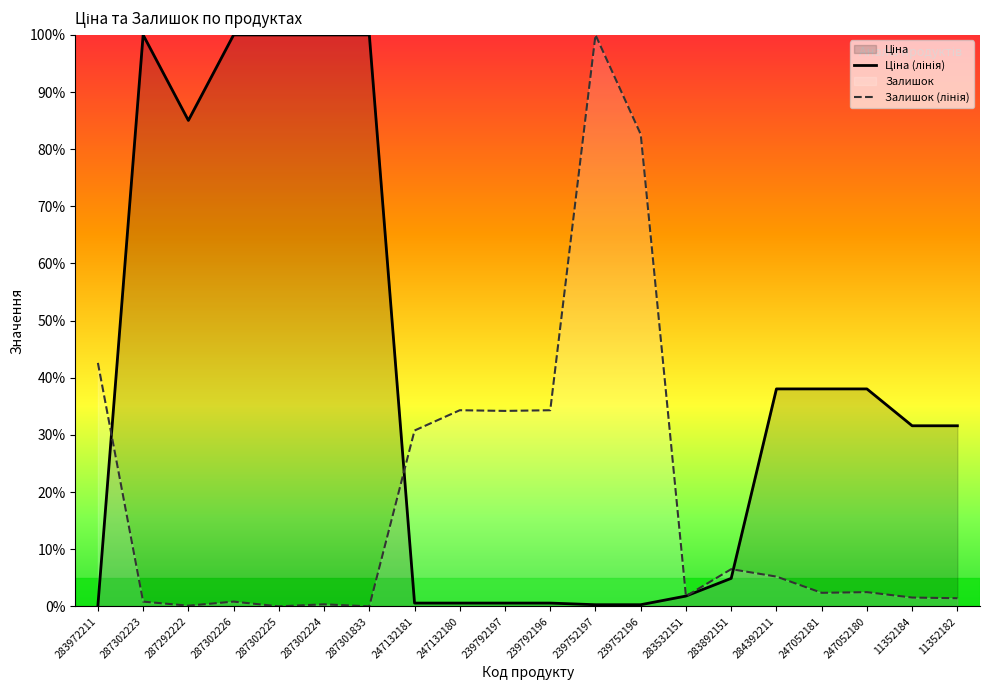

Where do Залишок (лінія) and Ціна (лінія) first cross each other?

283972211 and 287302223